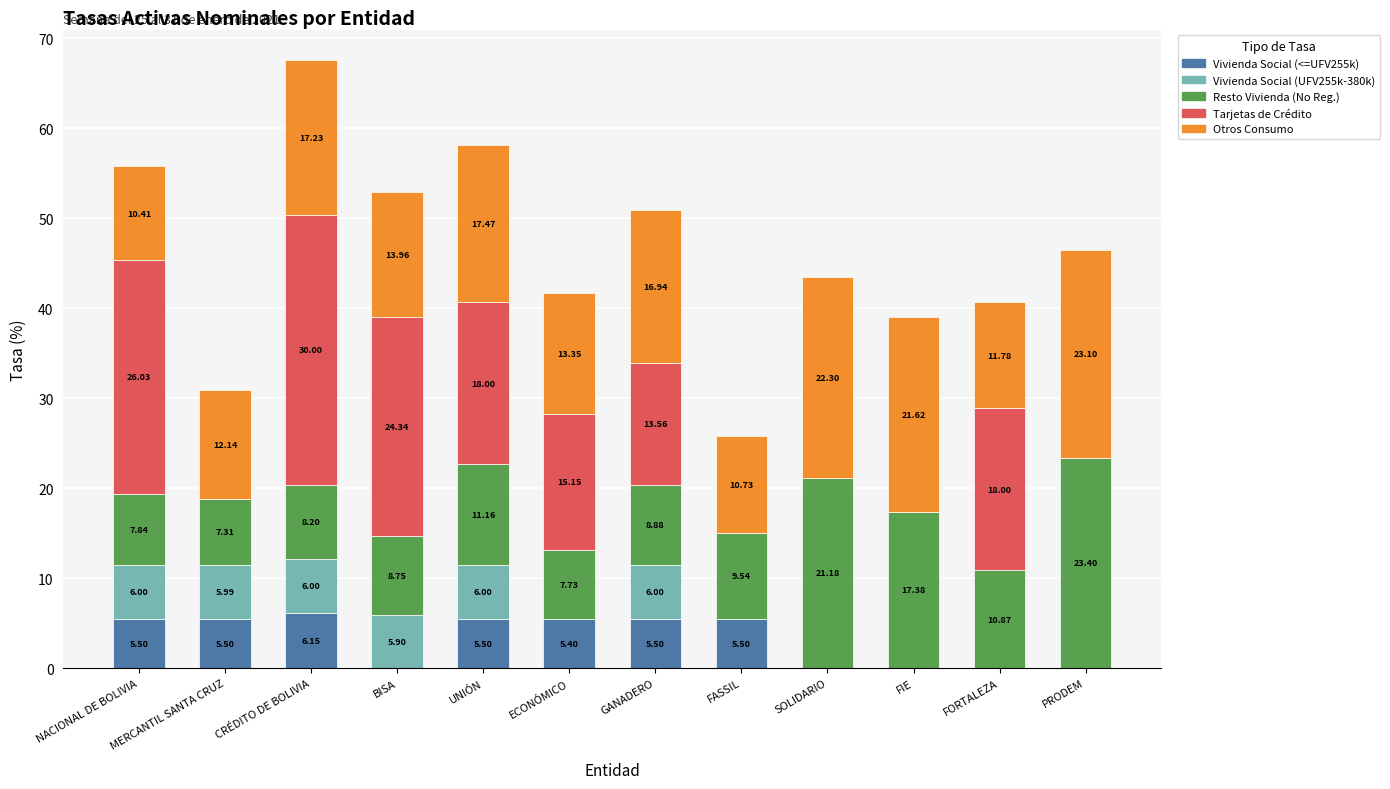

How many data points in Vivienda Social (<=UFV255k) are above 5?

7